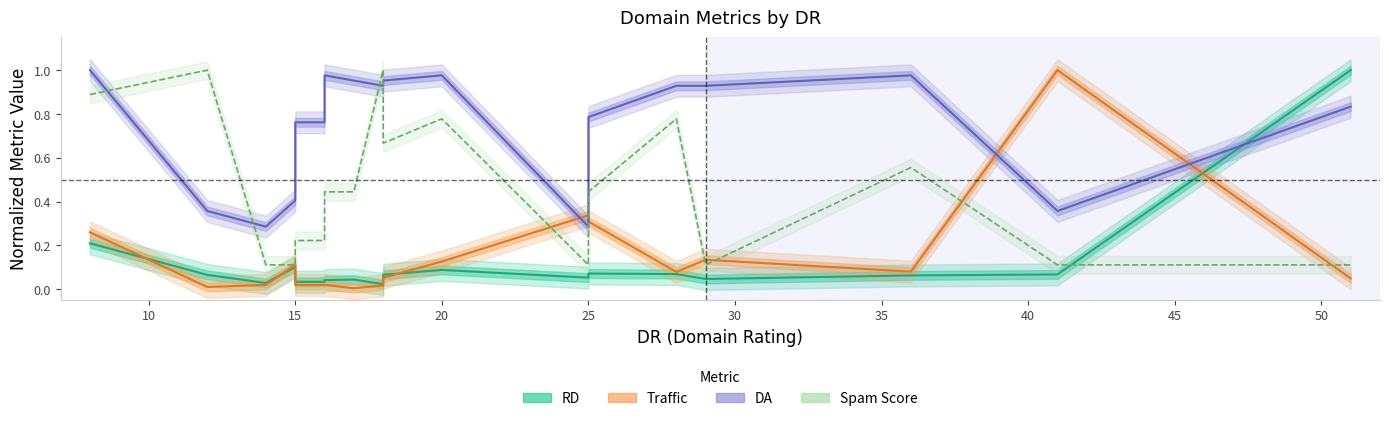

What are all the series names shown in the legend?

RD, Traffic, DA, Spam Score